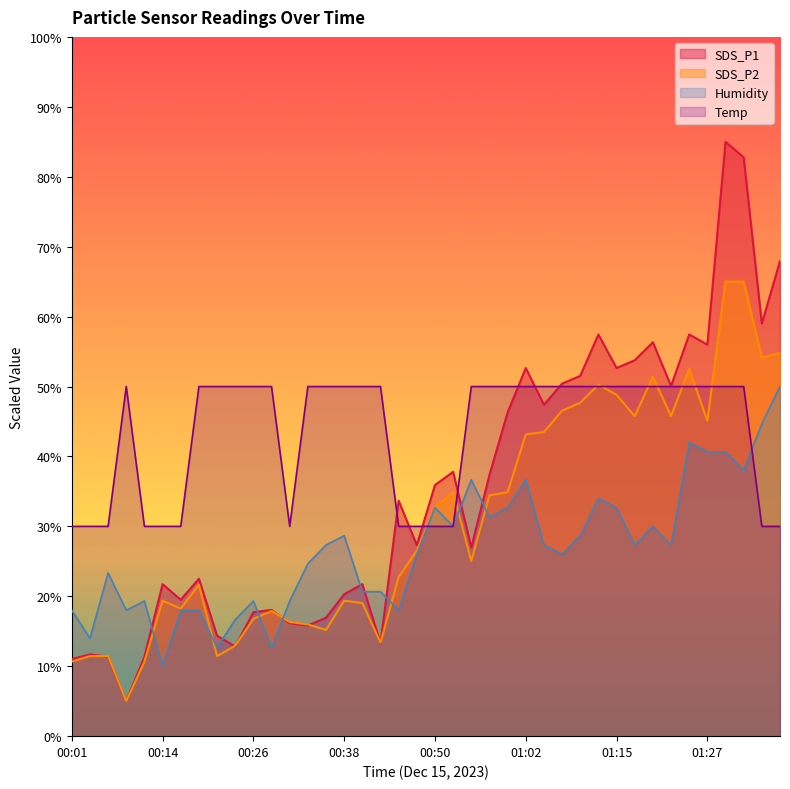

Does the chart display data point markers on the line(s)?

No